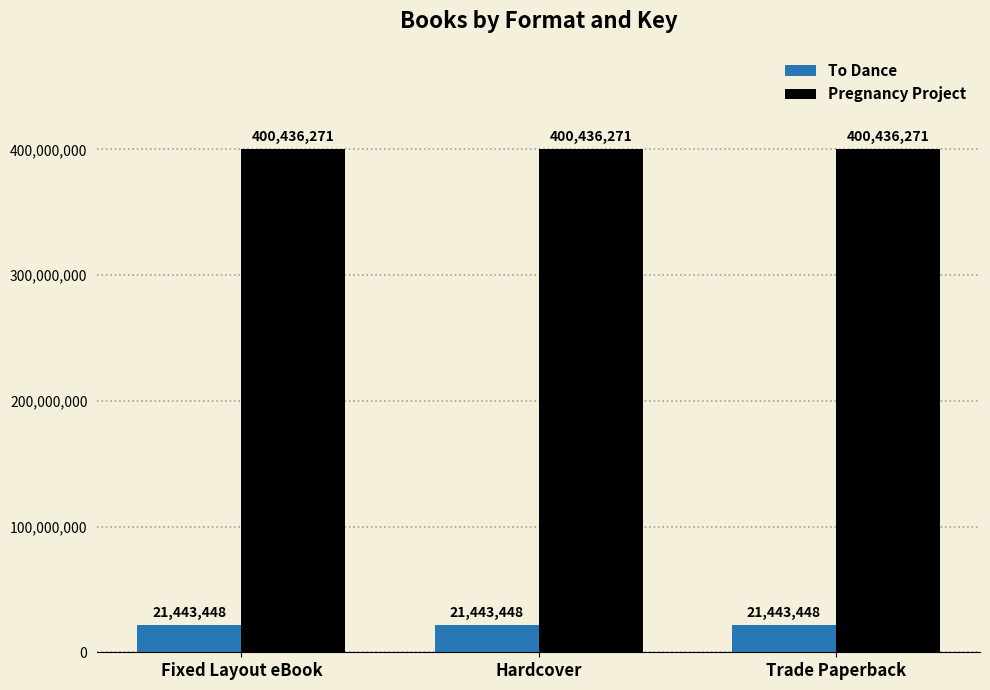

Is the value of Pregnancy Project at Fixed Layout eBook greater than the value of To Dance at Hardcover?

Yes